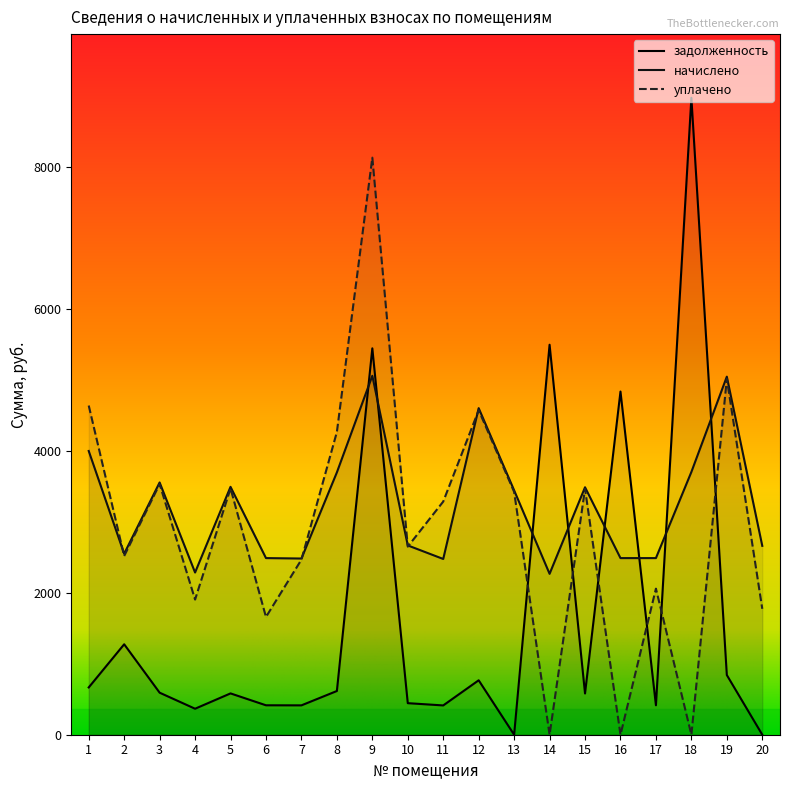

At which label is уплачено closest to 4062?

8